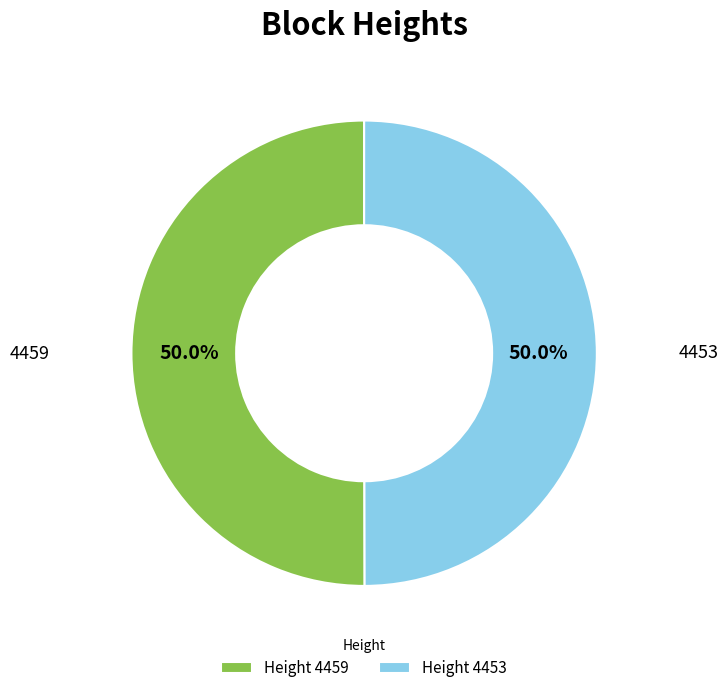

What is the ratio of the value at Height 4453 to the value at Height 4459?

1.0